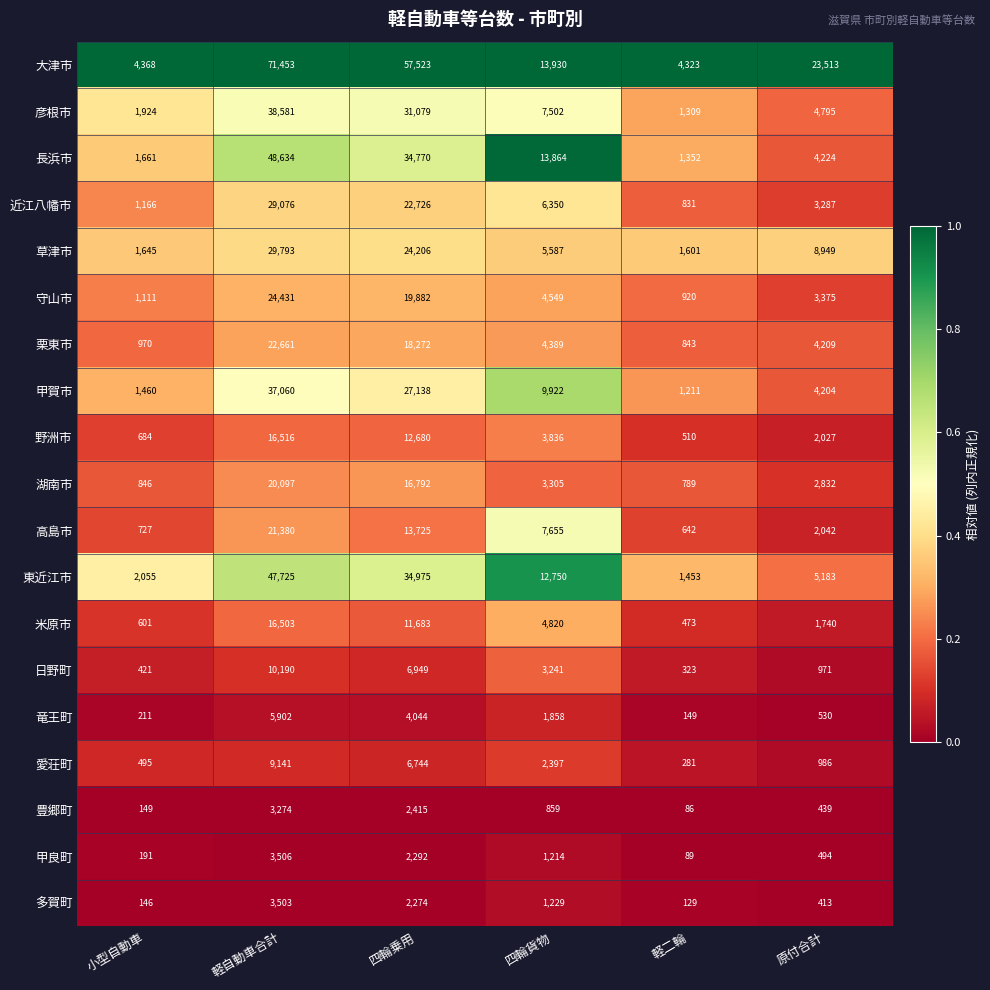

At 小型自動車, list the series in order from smallest to largest.

多賀町, 豊郷町, 甲良町, 竜王町, 日野町, 愛荘町, 米原市, 野洲市, 高島市, 湖南市, 栗東市, 守山市, 近江八幡市, 甲賀市, 草津市, 長浜市, 彦根市, 東近江市, 大津市